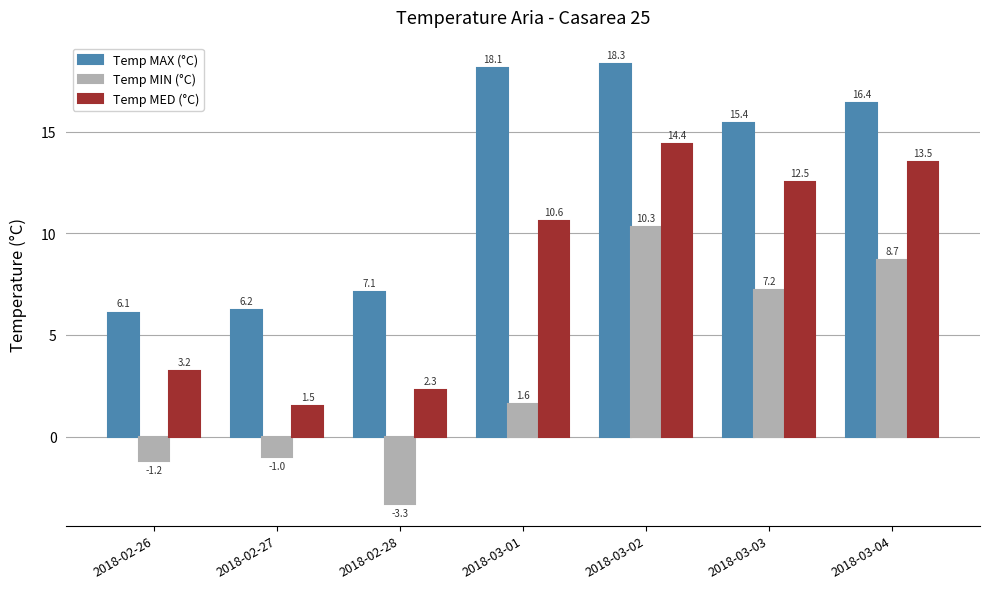

How many values in the Temp MIN (°C) series exceed 1?

4